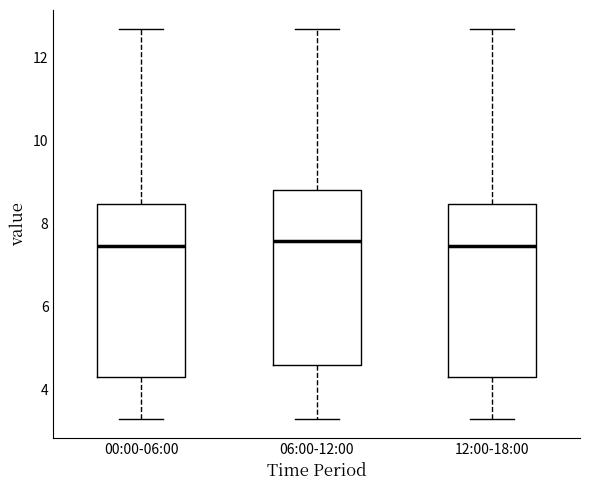

Where is the upper edge of the box for 00:00-06:00 on the y-axis? The values are not printed on the chart, so give them approximately, as read against the axis.

8.4